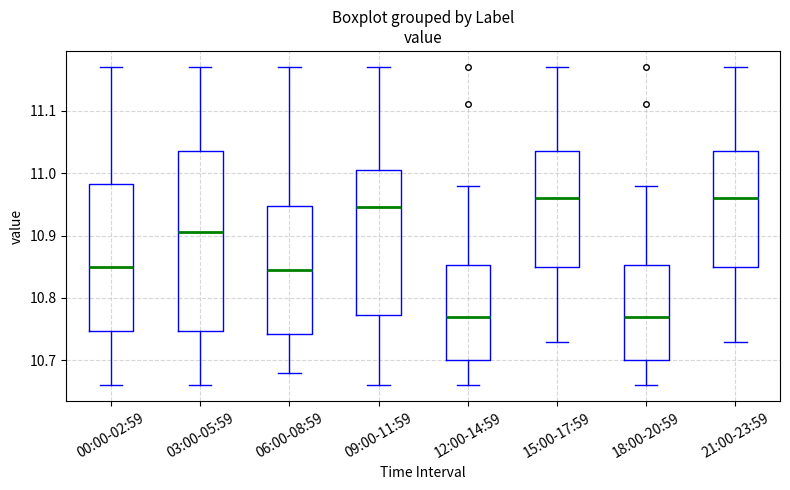

Reading left to right, transcribe this box plot: for each box, give where its median line is, the range the box spans, and where its two whiskers end, as read against the y-axis. The values are not printed on the chart, so give them approximately, as read against the axis.

00:00-02:59: median 10.85, box 10.75 to 10.98, whiskers 10.66 to 11.17
03:00-05:59: median 10.91, box 10.75 to 11.04, whiskers 10.66 to 11.17
06:00-08:59: median 10.85, box 10.74 to 10.95, whiskers 10.68 to 11.17
09:00-11:59: median 10.95, box 10.77 to 11.01, whiskers 10.66 to 11.17
12:00-14:59: median 10.77, box 10.70 to 10.85, whiskers 10.66 to 10.98
15:00-17:59: median 10.96, box 10.85 to 11.04, whiskers 10.73 to 11.17
18:00-20:59: median 10.77, box 10.70 to 10.85, whiskers 10.66 to 10.98
21:00-23:59: median 10.96, box 10.85 to 11.04, whiskers 10.73 to 11.17